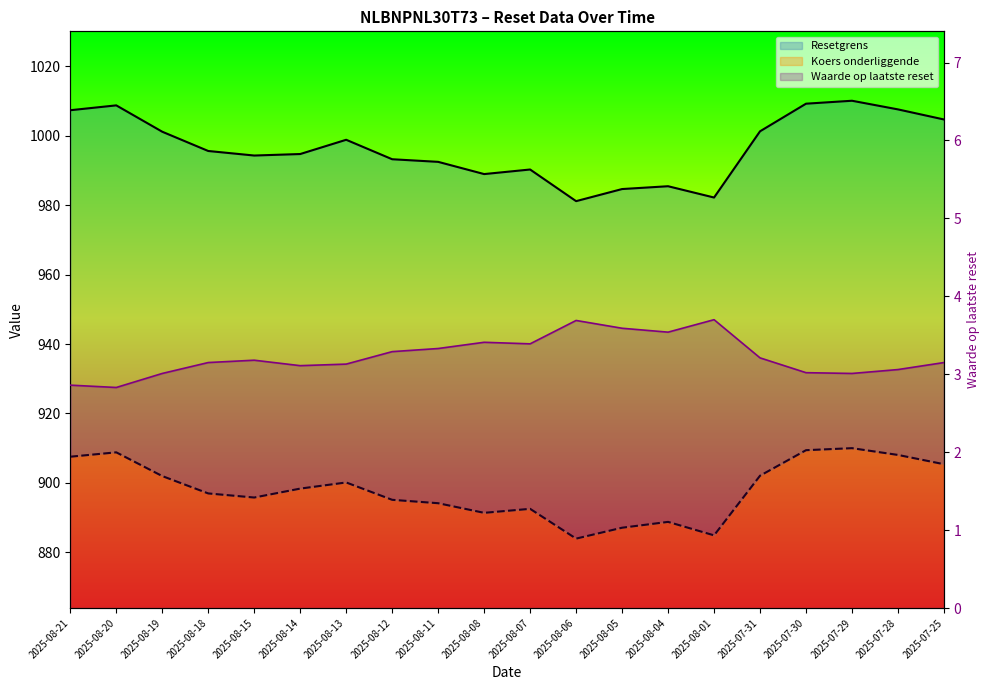

How many interior local valleys does the Waarde op laatste reset series have?

5